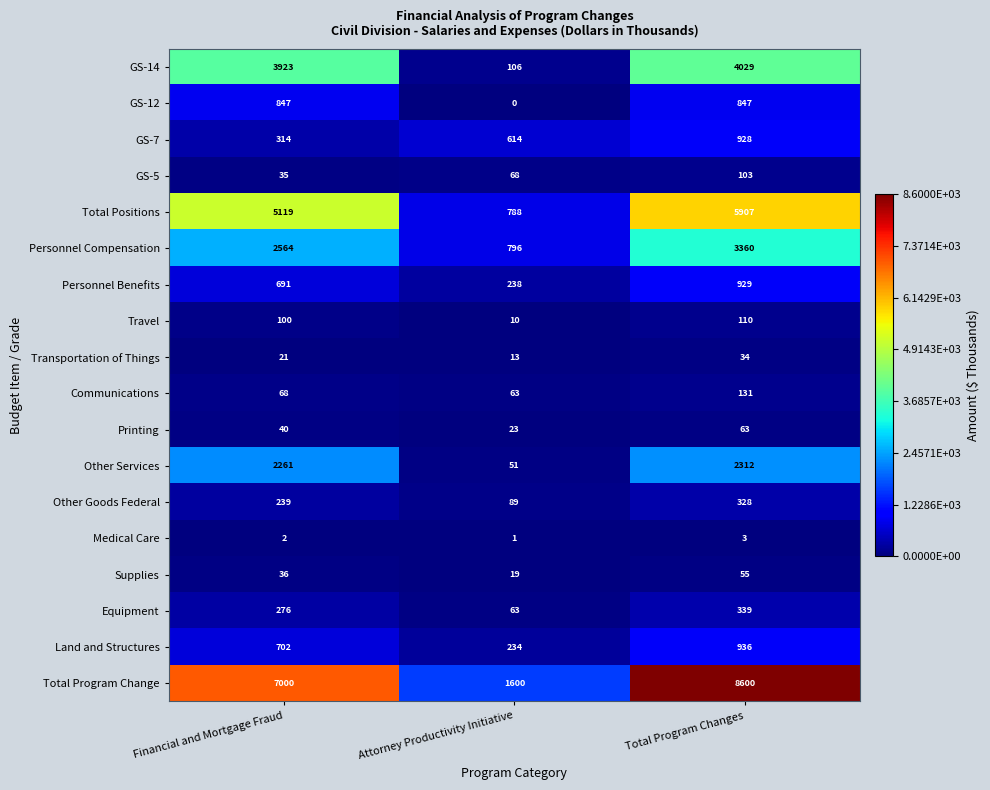

Is it true that Communications equals 131 at Total Program Changes?

True